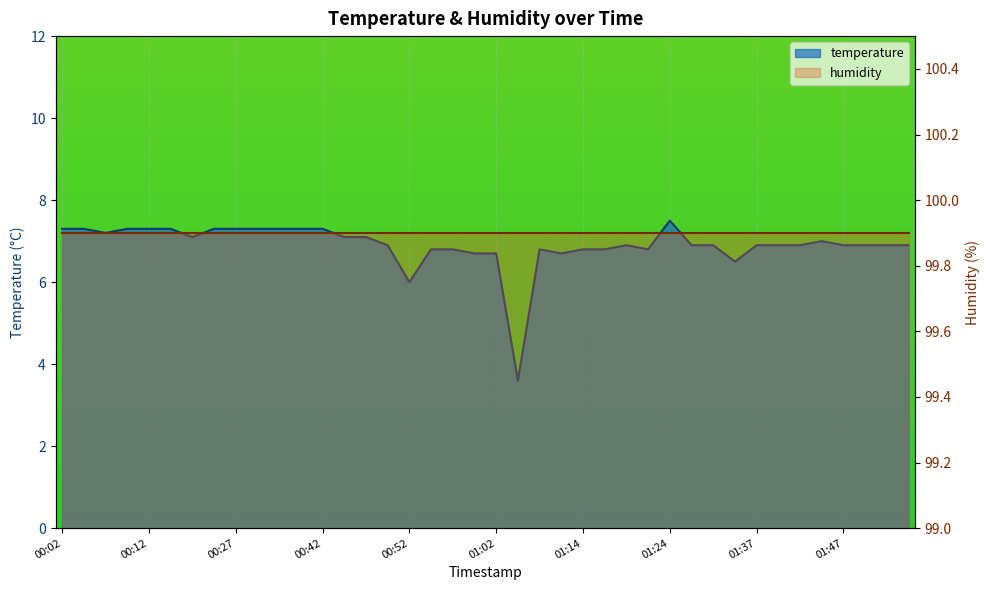

Rank the categories by value from highest to lowest.

01:24, 00:02, 00:04, 00:09, 00:12, 00:17, 00:24, 00:27, 00:29, 00:32, 00:39, 00:42, 00:07, 00:19, 00:44, 00:47, 01:44, 00:49, 01:19, 01:27, 01:32, 01:37, 01:39, 01:42, 01:47, 01:49, 01:52, 01:54, 00:54, 00:57, 01:07, 01:14, 01:17, 01:22, 00:59, 01:02, 01:09, 01:34, 00:52, 01:04